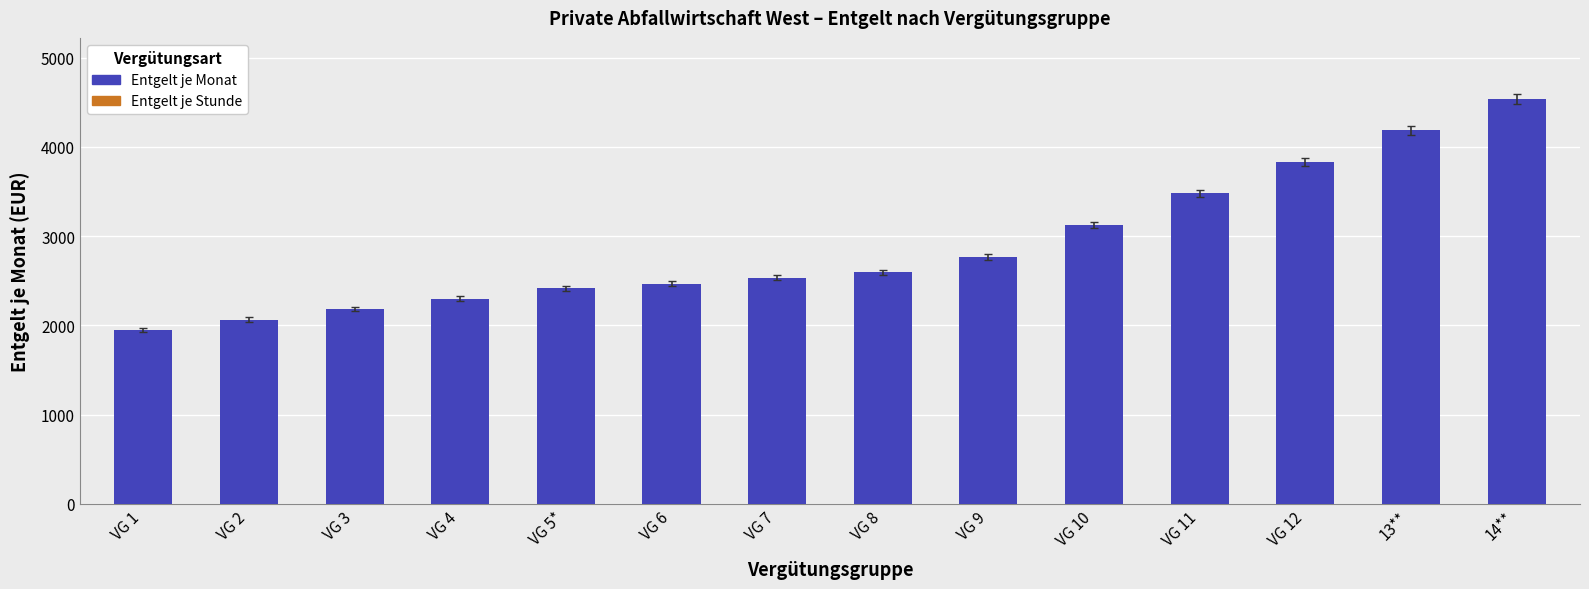

What is the label of the 2nd bar from the right?

13**